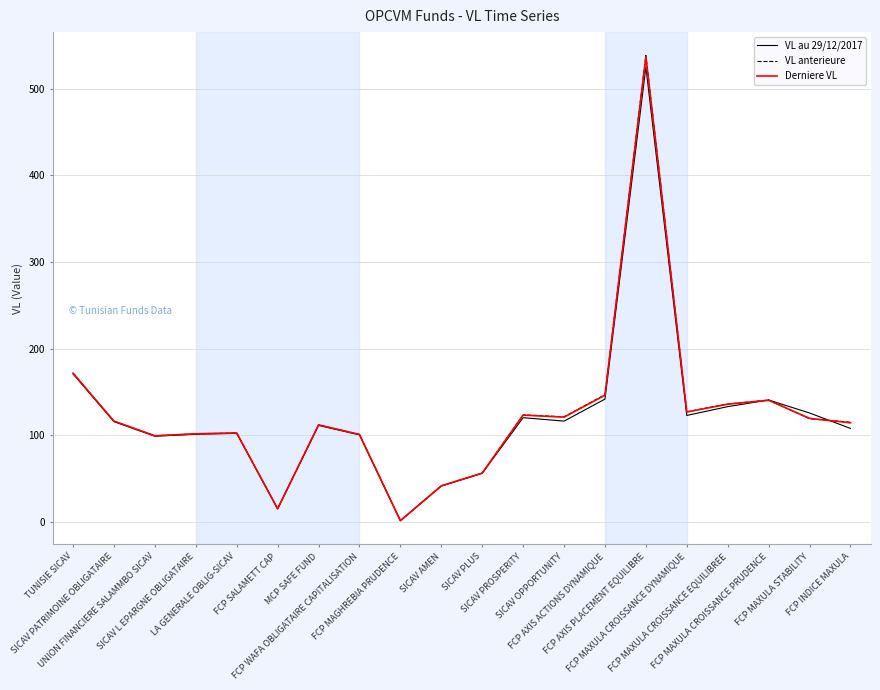

Which series has the largest range (max minus min)?

VL anterieure